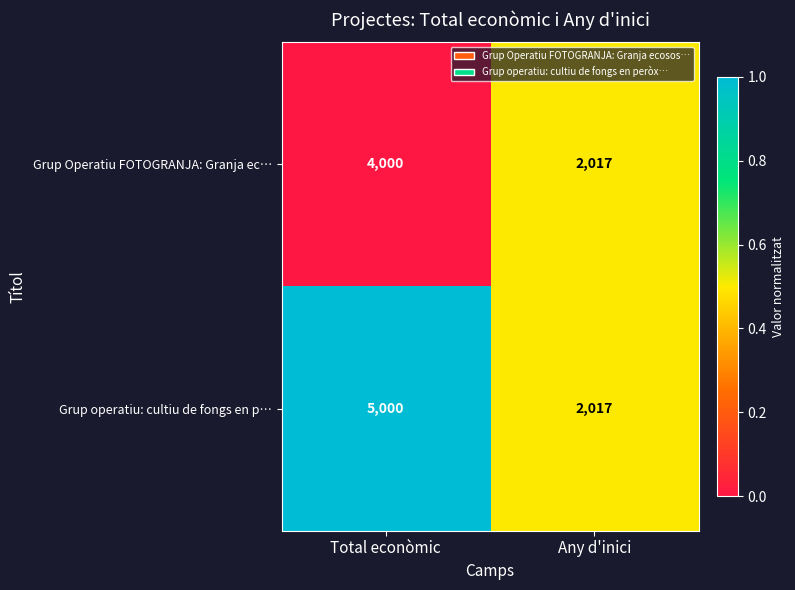

Reading left to right, extract all data points from this chart.

Grup Operatiu FOTOGRANJA: Granja ec…: Total econòmic=4000	Any d'inici=2017
Grup operatiu: cultiu de fongs en p…: Total econòmic=5000	Any d'inici=2017